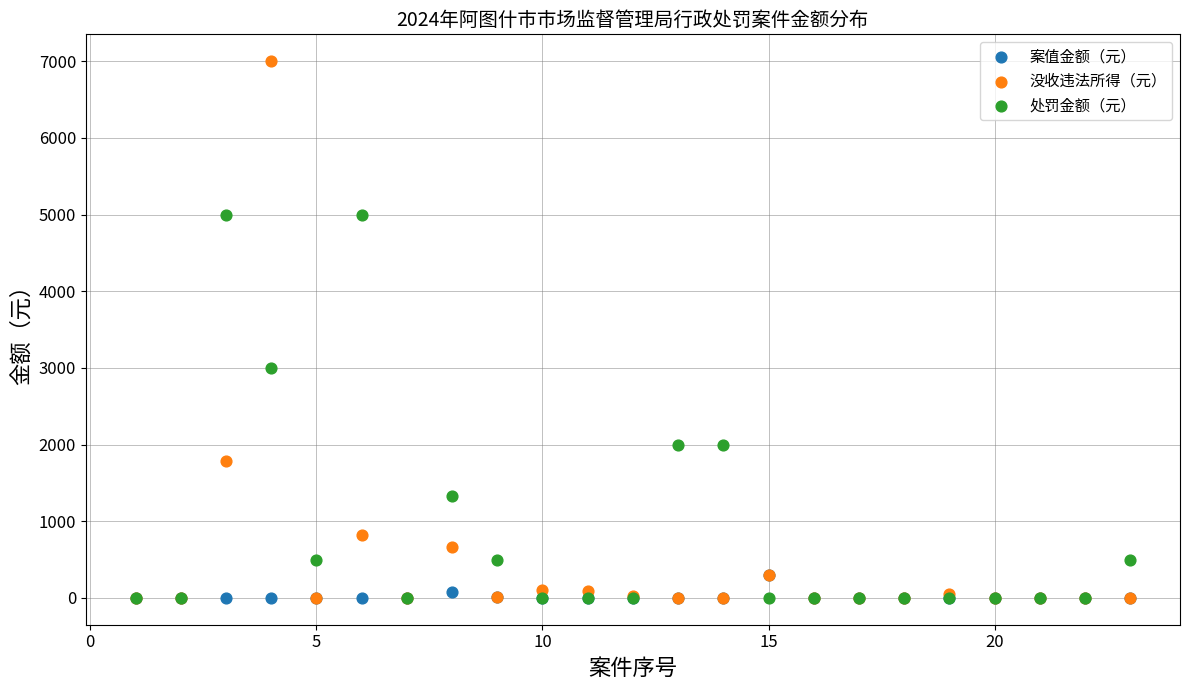

Across all series, what Y value is closest to 3500?

3000